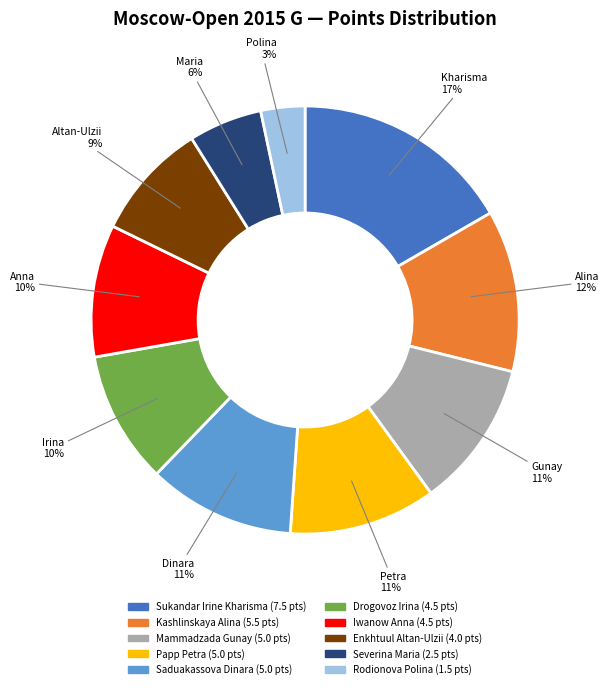

The Saduakassova Dinara slice represents 11% of the pie. True or false?

True